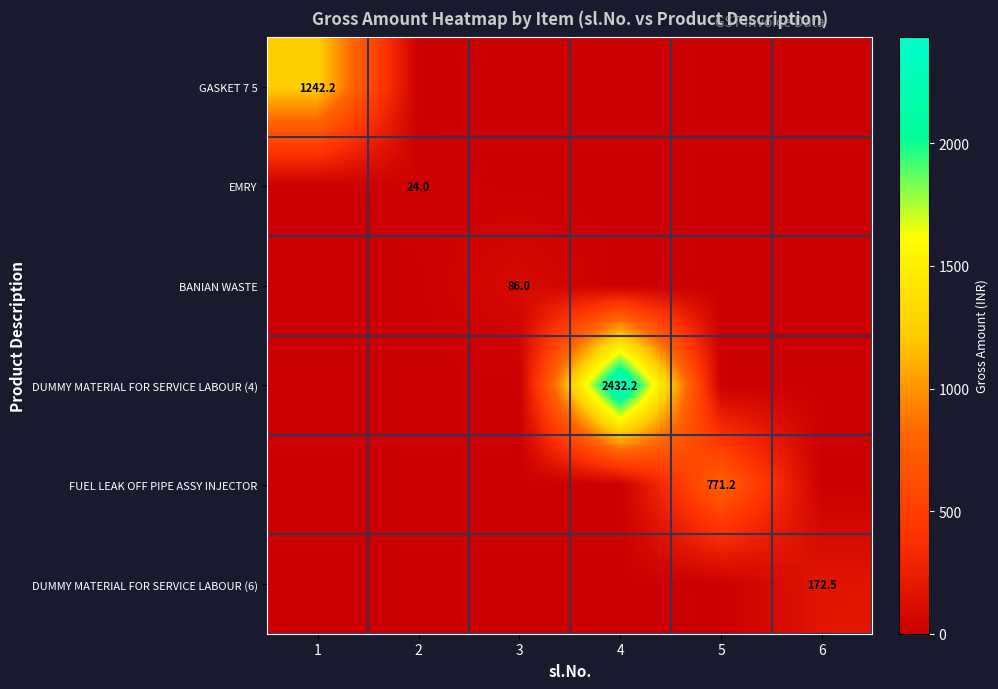

True or false: DUMMY MATERIAL FOR SERVICE LABOUR (4) has a value of 2432.2 at 4.

True